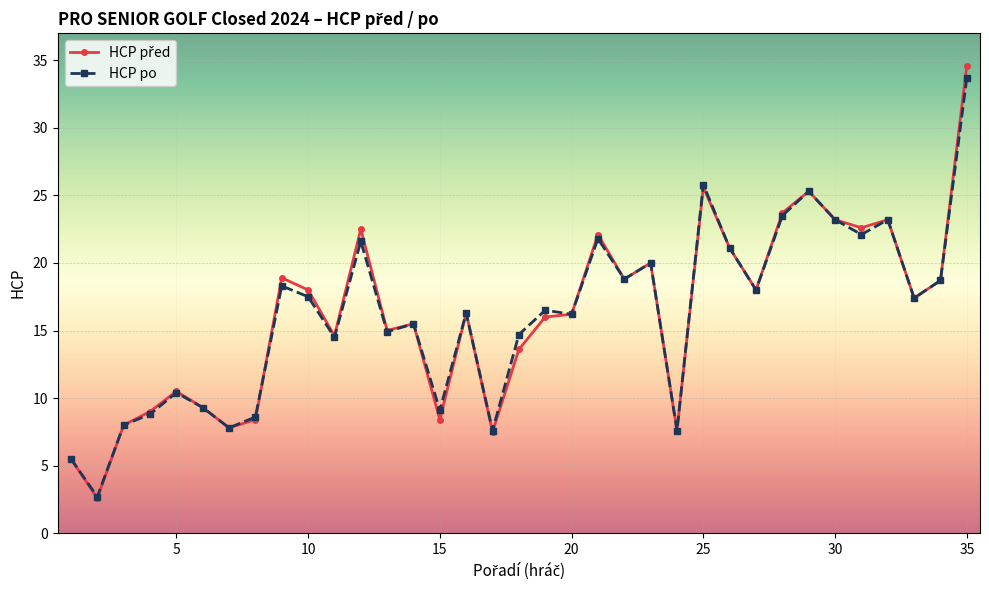

At how many categories does at least one series exceed 12?

24